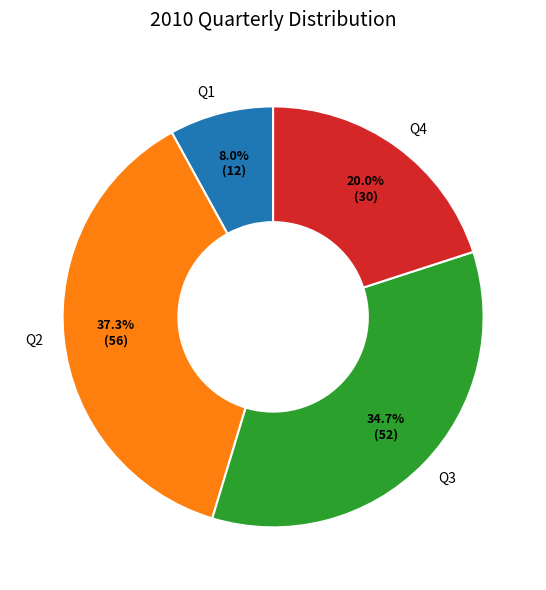

To the nearest percent, what portion does Q3 represent?

35%